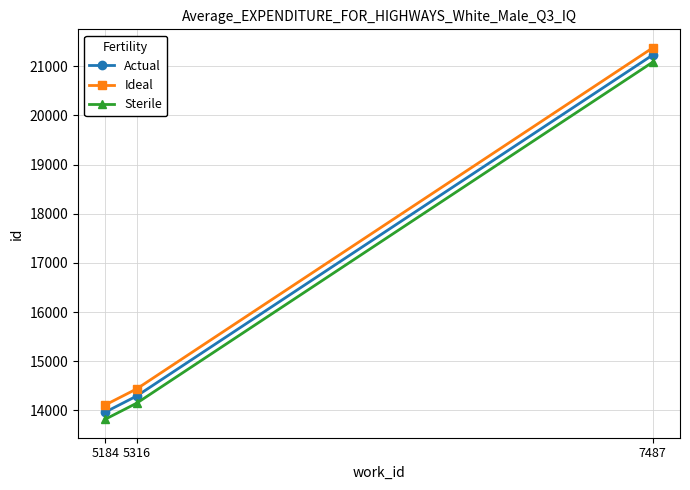

What is the spread (max minus min) of values at 5316?

290.5